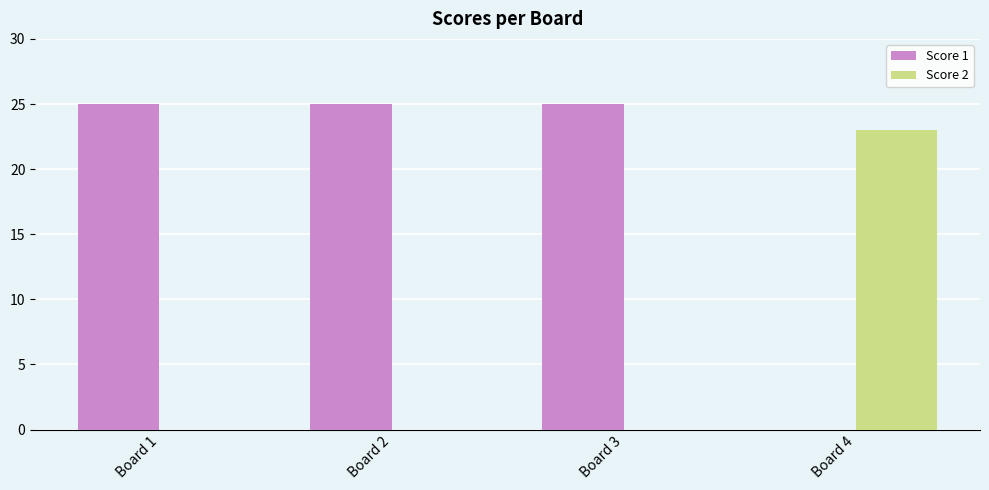

What is the sum of the Score 1 values at Board 1 and Board 2?

50